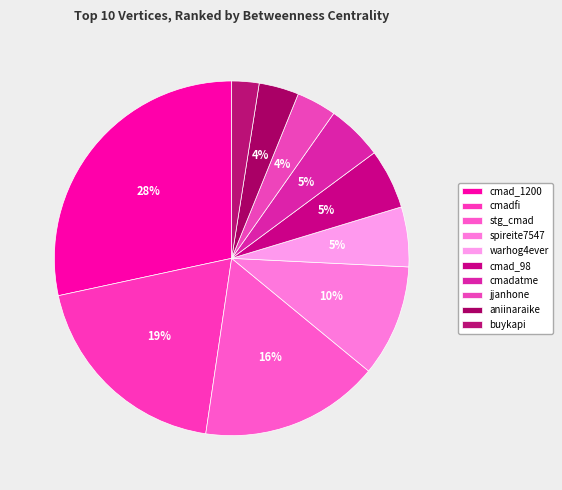

To the nearest percent, what portion does cmadfi represent?

19%